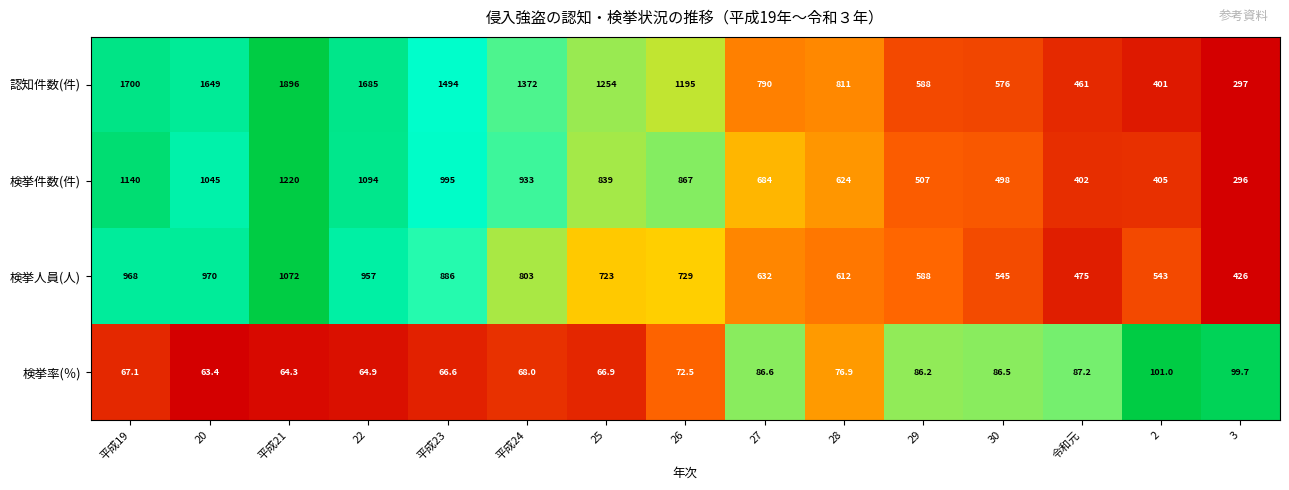

What is the difference between the second highest and minimum values in the 検挙人員(人) series?

544.0